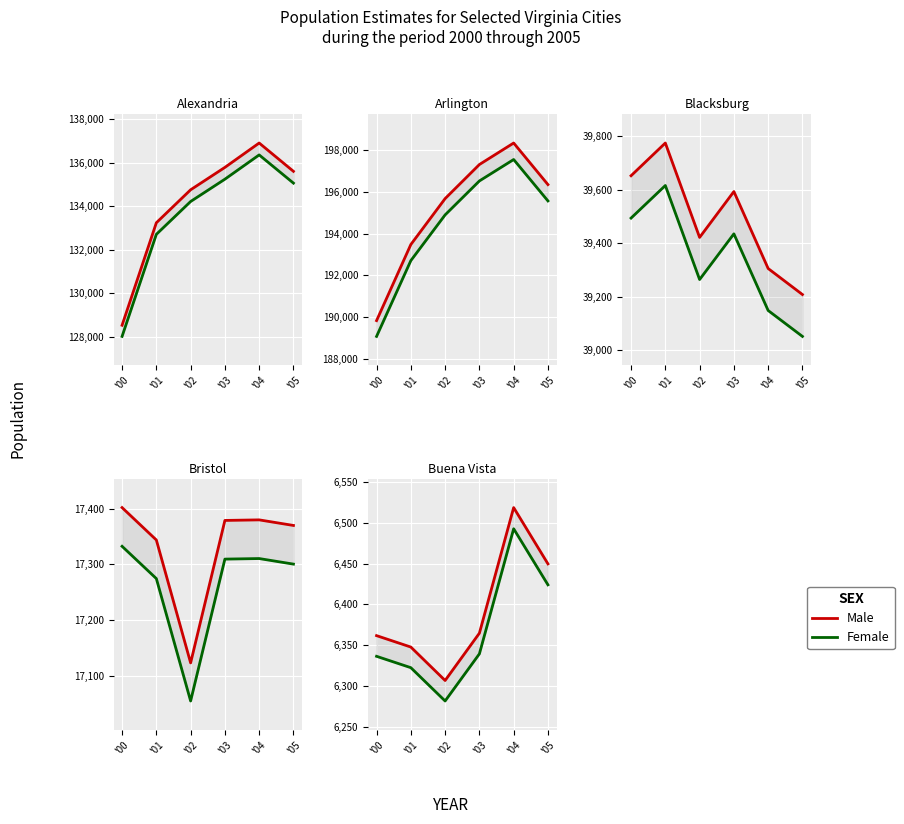

Count the number of categories in the chart.

6